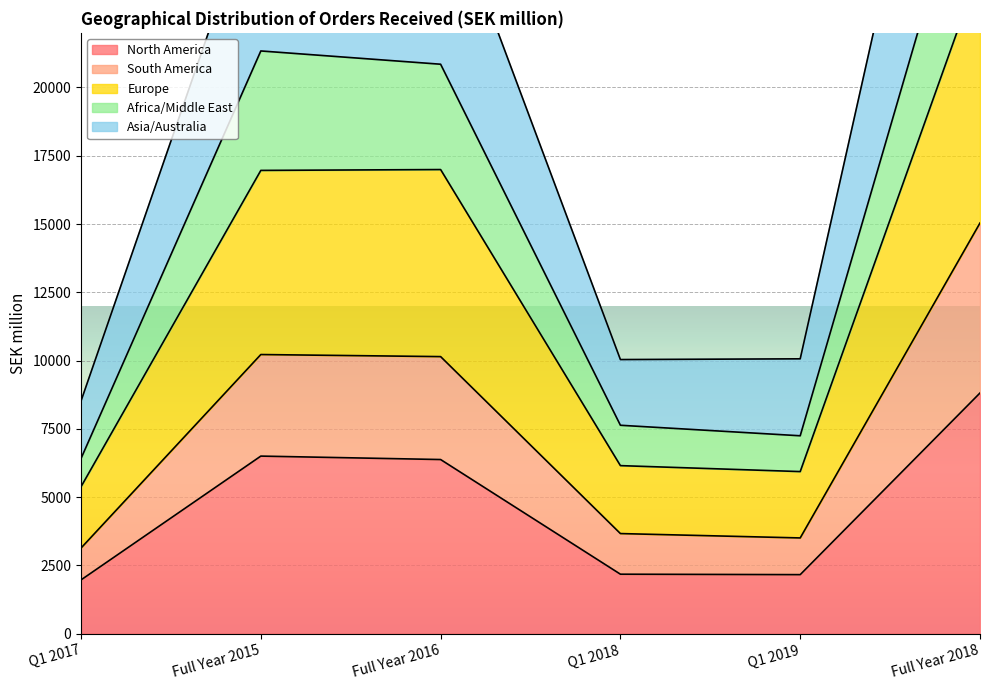

True or false: Africa/Middle East and Europe intersect in this chart.

False